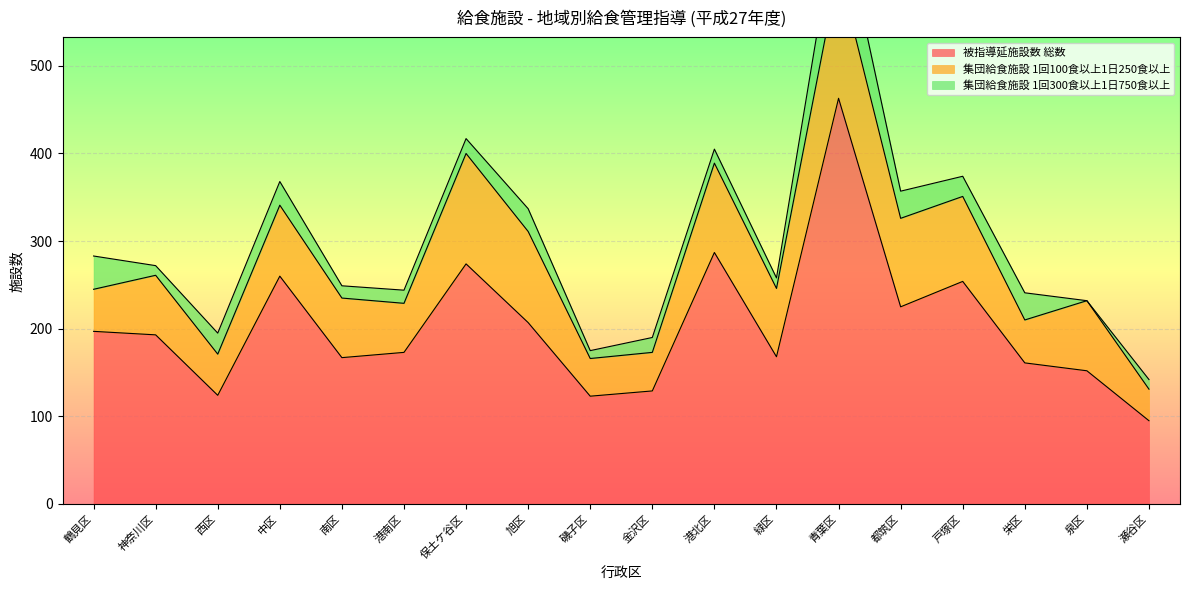

What is the value of the 被指導延施設数 総数 point at the 3rd from the left?

124